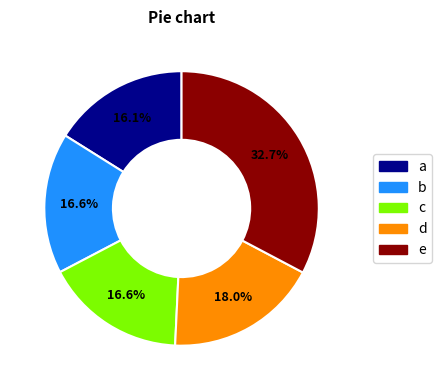

Does any single category account for the majority?

No